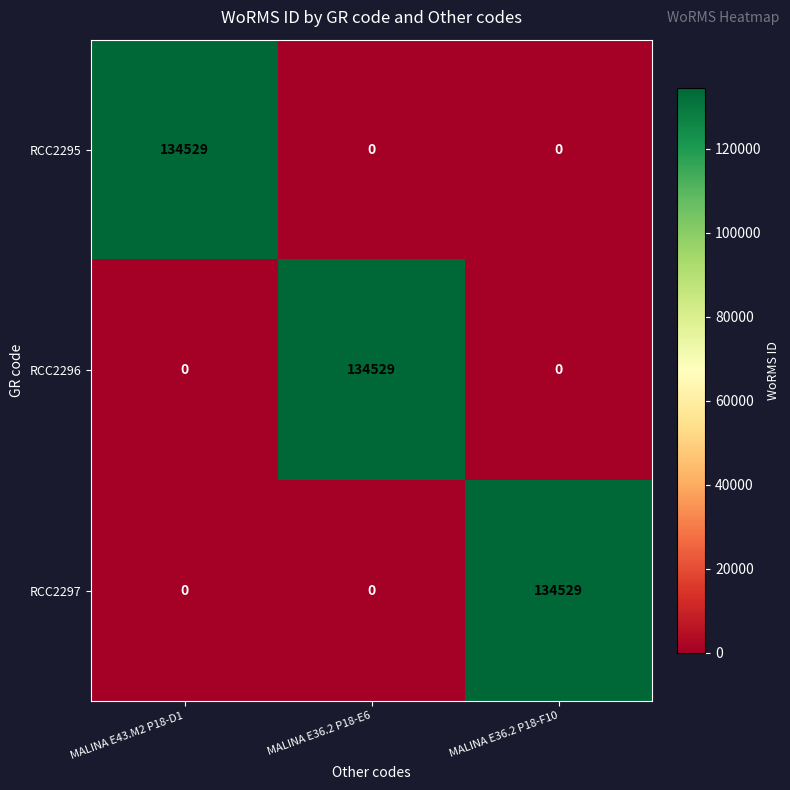

Read the RCC2296 value at MALINA E36.2 P18-E6.

134529